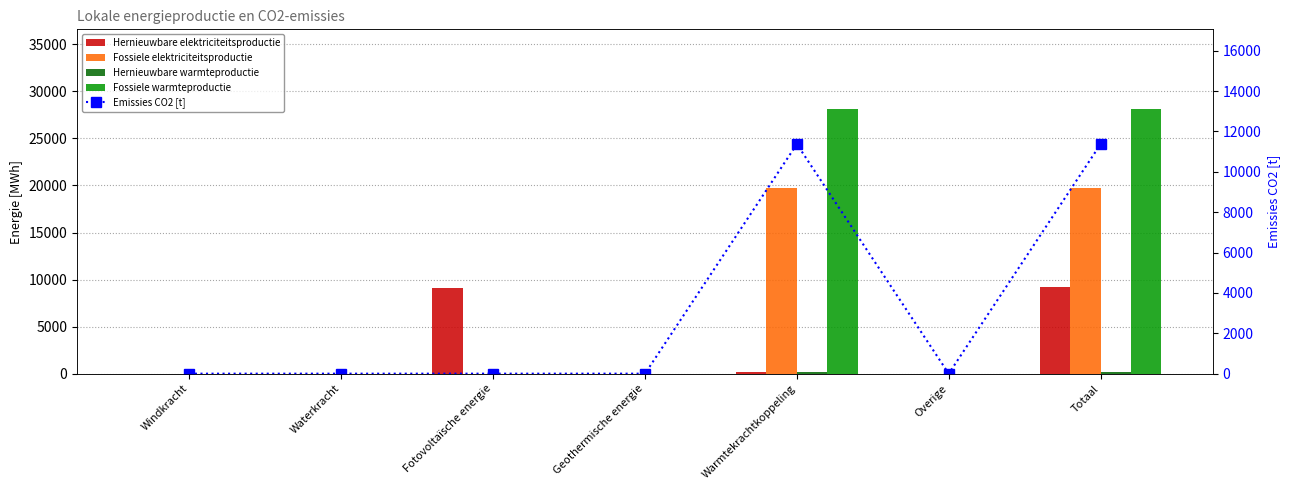

Reading left to right, transcribe all the data shown in this chart.

Hernieuwbare elektriciteitsproductie: Windkracht=0.0	Waterkracht=0.0	Fotovoltaïsche energie=9124.2	Geothermische energie=0.0	Warmtekrachtkoppeling=130.9	Overige=0.0	Totaal=9255.1
Fossiele elektriciteitsproductie: Windkracht=0.0	Waterkracht=0.0	Fotovoltaïsche energie=0.0	Geothermische energie=0.0	Warmtekrachtkoppeling=19705.5	Overige=0.0	Totaal=19705.5
Hernieuwbare warmteproductie: Windkracht=0.0	Waterkracht=0.0	Fotovoltaïsche energie=0.0	Geothermische energie=0.0	Warmtekrachtkoppeling=187.1	Overige=0.0	Totaal=187.1
Fossiele warmteproductie: Windkracht=0.0	Waterkracht=0.0	Fotovoltaïsche energie=0.0	Geothermische energie=0.0	Warmtekrachtkoppeling=28150.7	Overige=0.0	Totaal=28150.7
Emissies CO2 [t]: Windkracht=0.0	Waterkracht=0.0	Fotovoltaïsche energie=0.0	Geothermische energie=0.0	Warmtekrachtkoppeling=11372.9	Overige=0.0	Totaal=11372.9